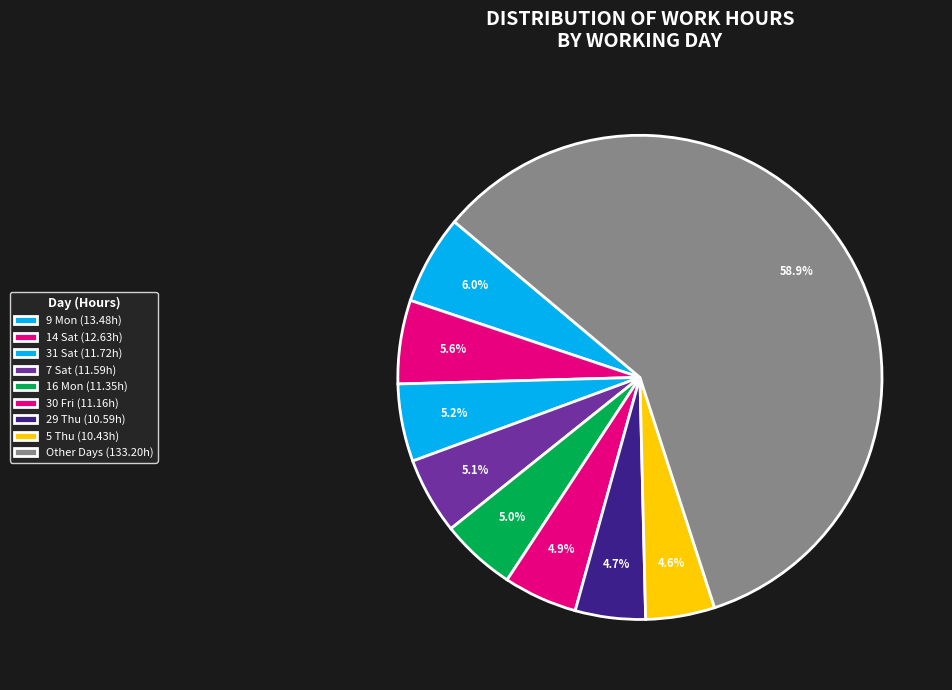

How many segments does this pie chart have?

9